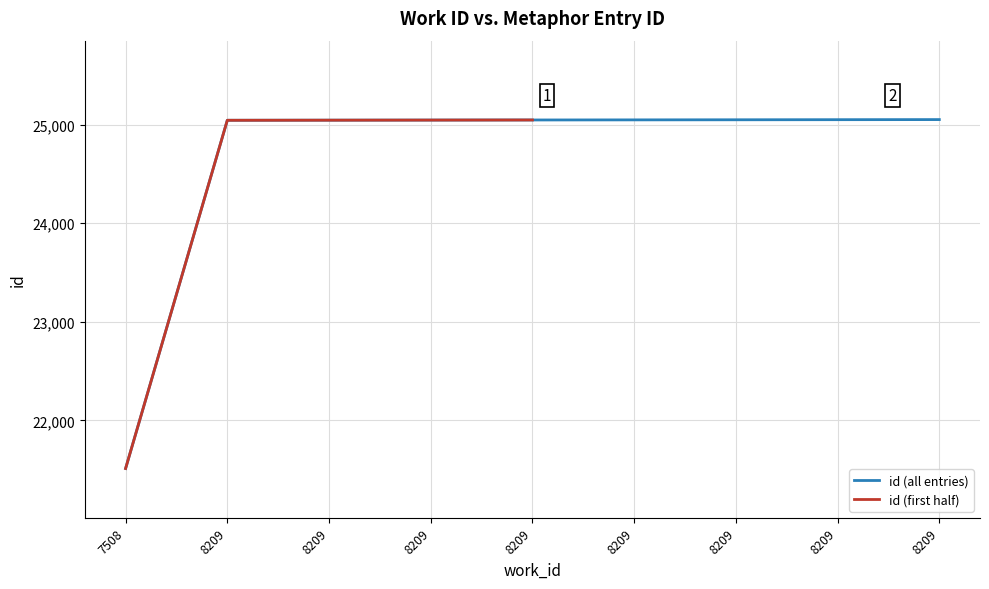

What is the difference between the maximum and minimum values?

3537